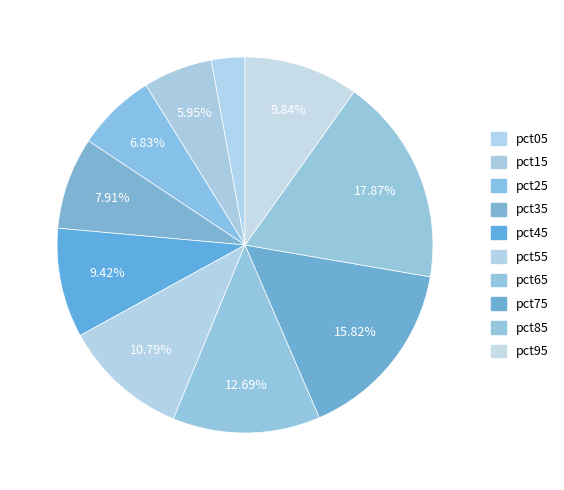

Which category has the biggest portion of the pie?

pct85